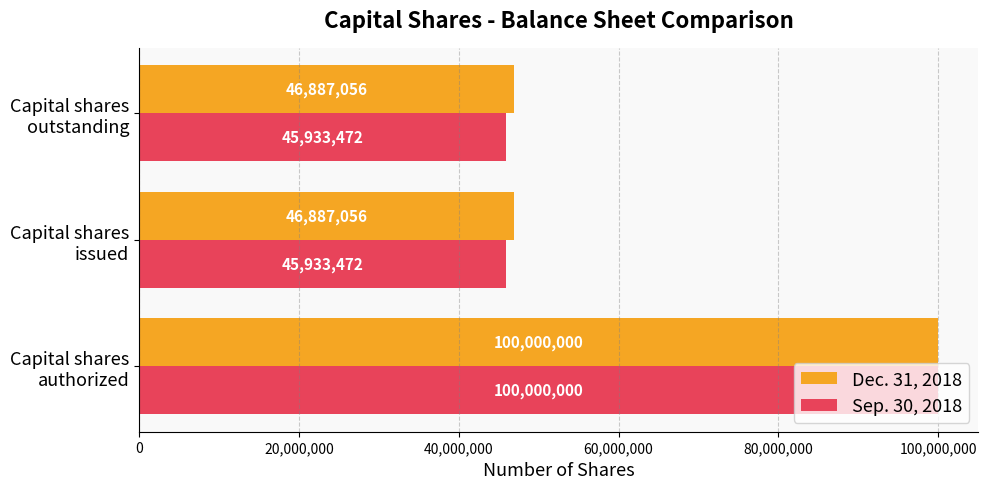

What is the average value of the Sep. 30, 2018 series?

63955648